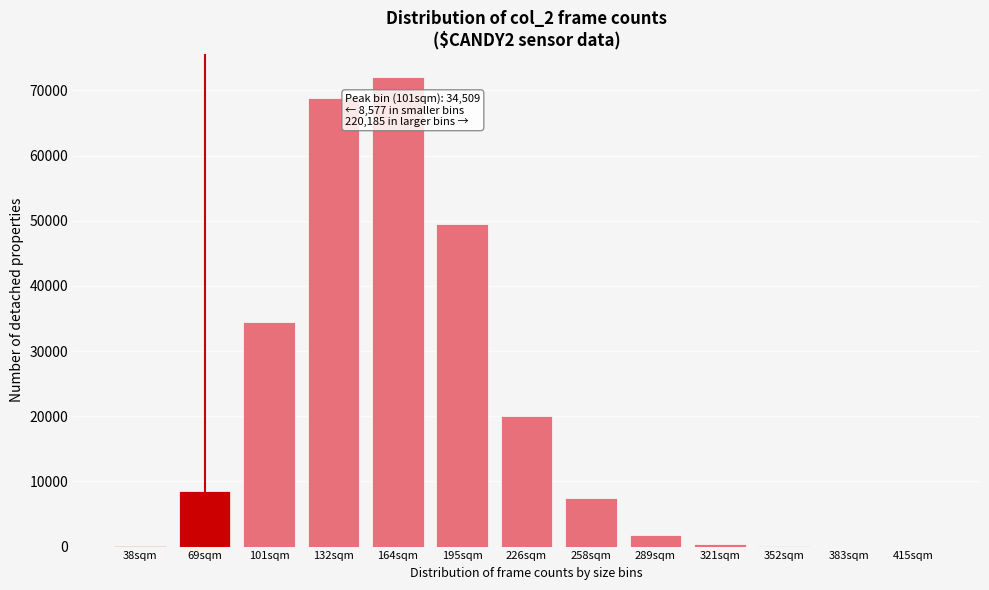

At which label is the value closest to 36019?

101sqm